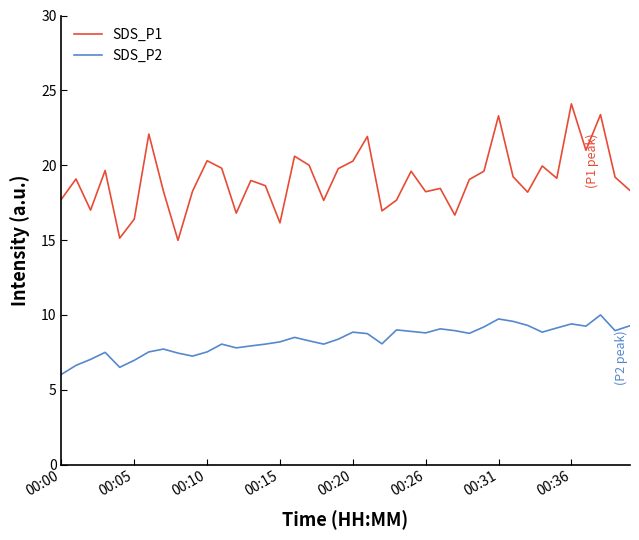

True or false: SDS_P2 and SDS_P1 intersect in this chart.

False